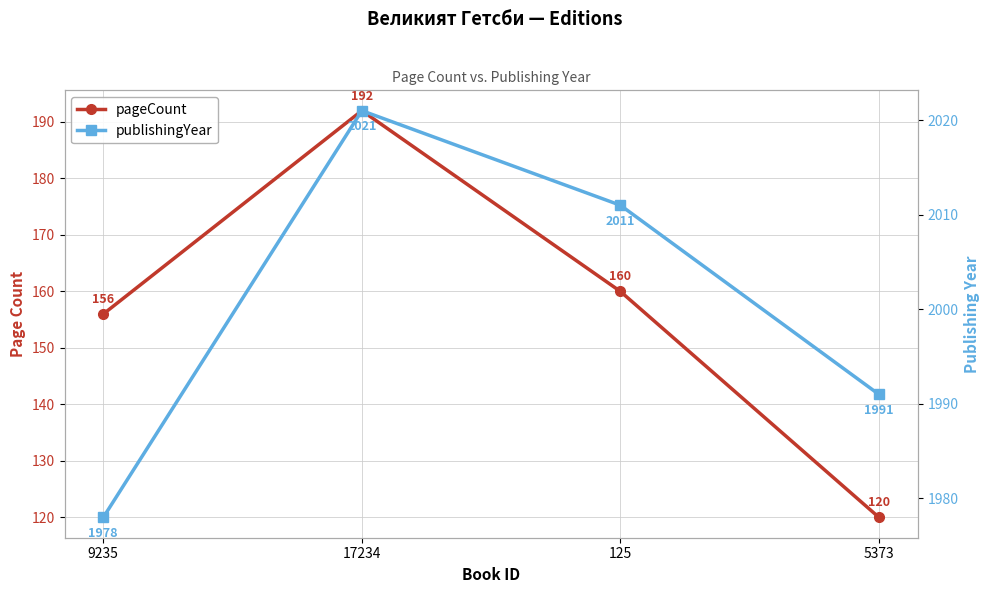

How many lines are shown in the chart?

2